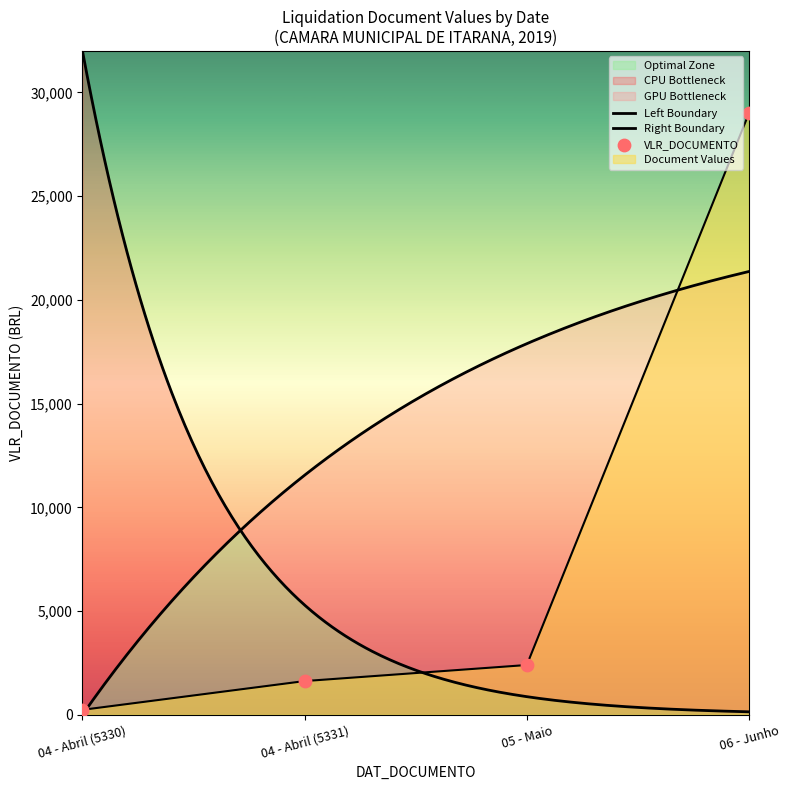

What is the change in value from 04 - Abril (5330) to 05 - Maio?

+2159.7